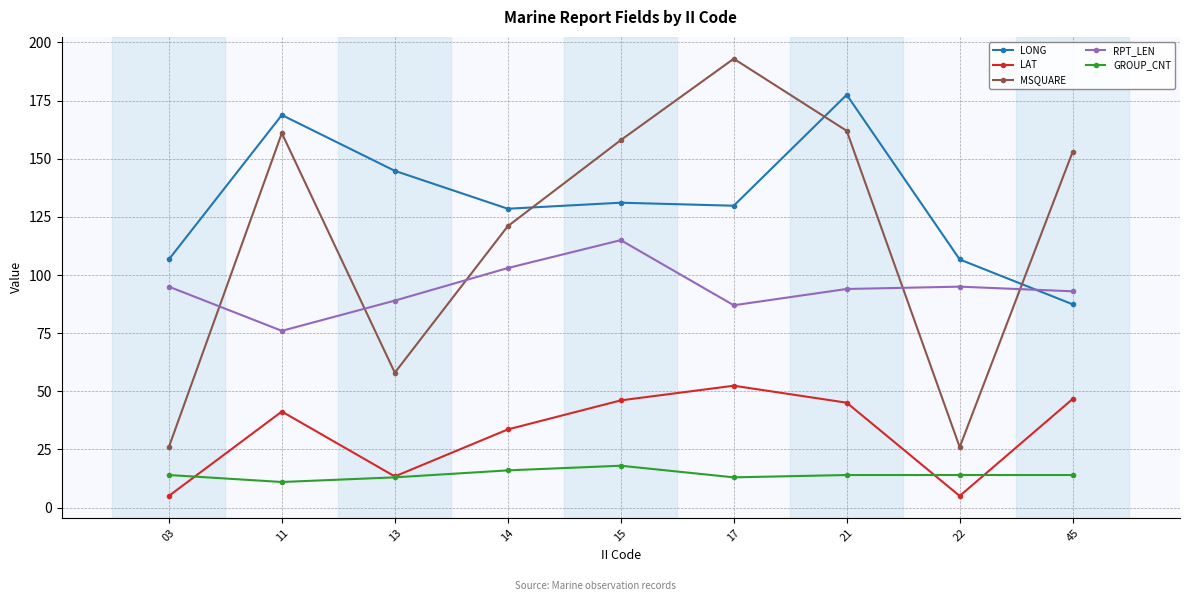

What is the difference between the highest and lowest values at 17?

180.0